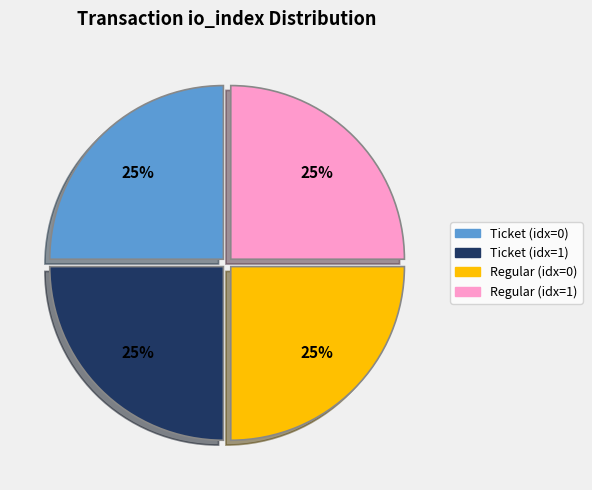

Is there any slice that represents more than half of the pie?

No